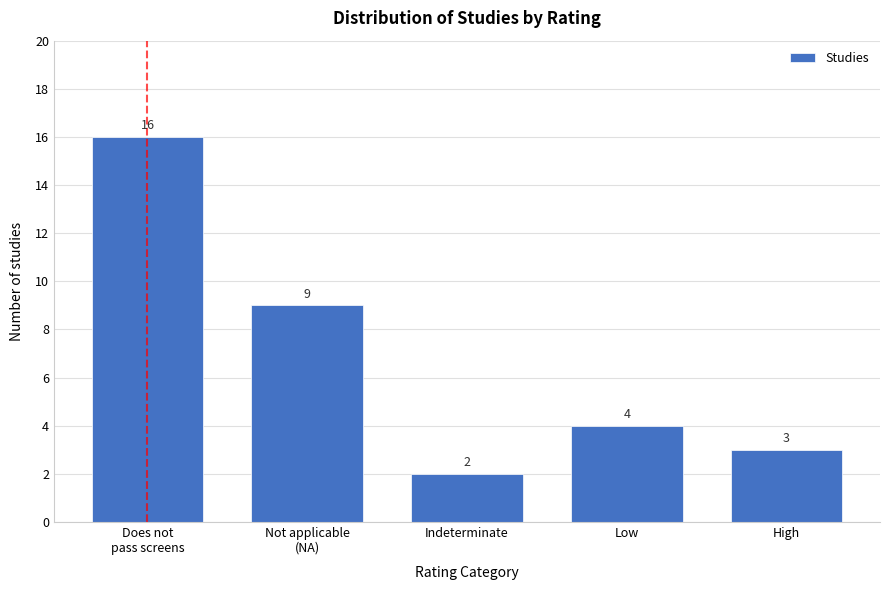

Reading left to right, list all the values displayed in this chart.

16	9	2	4	3